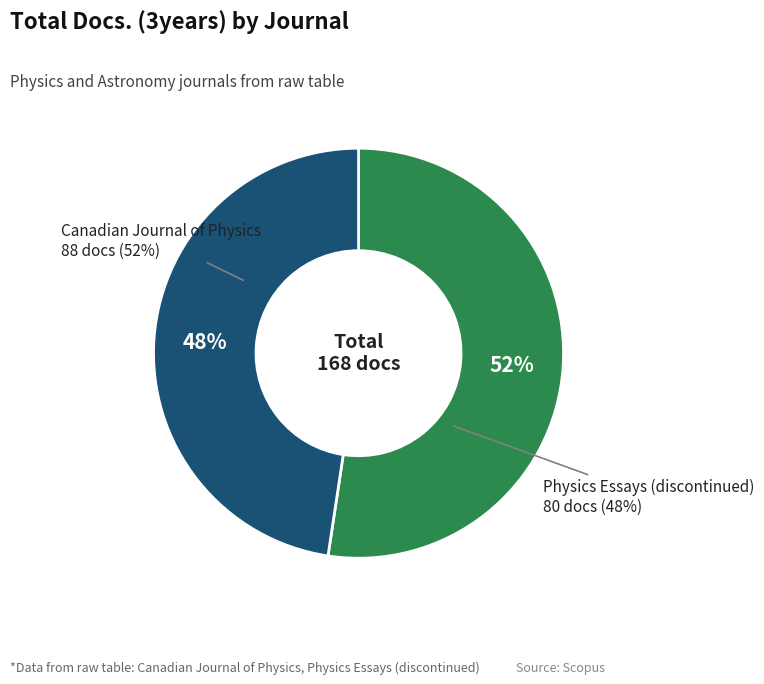

To the nearest percent, what percentage of the pie is Canadian Journal of Physics?

52%